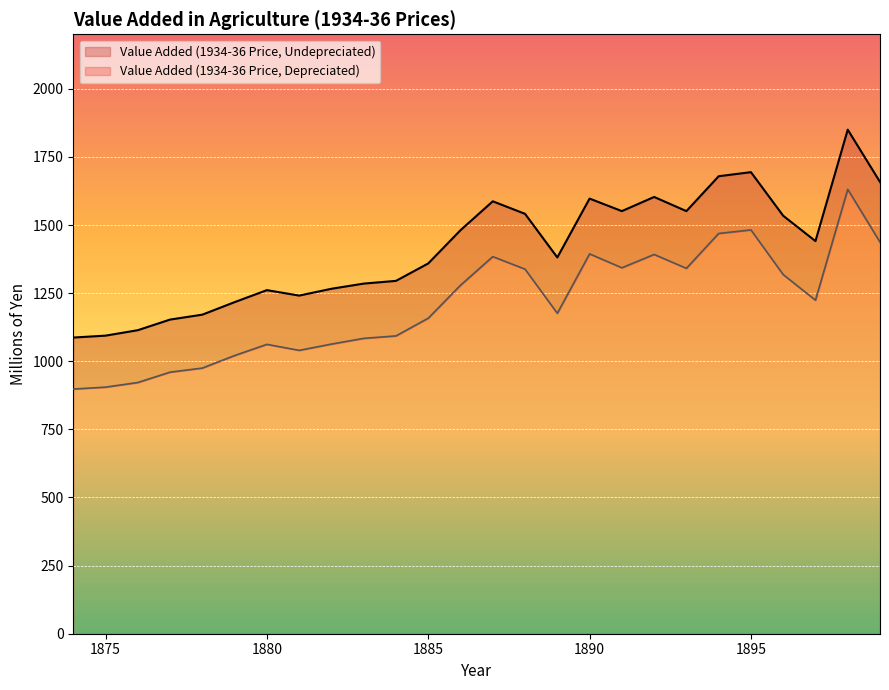

In Value Added (1934-36 Price, Depreciated), how many points are lower than both neighbors (excluding endpoints)?

5